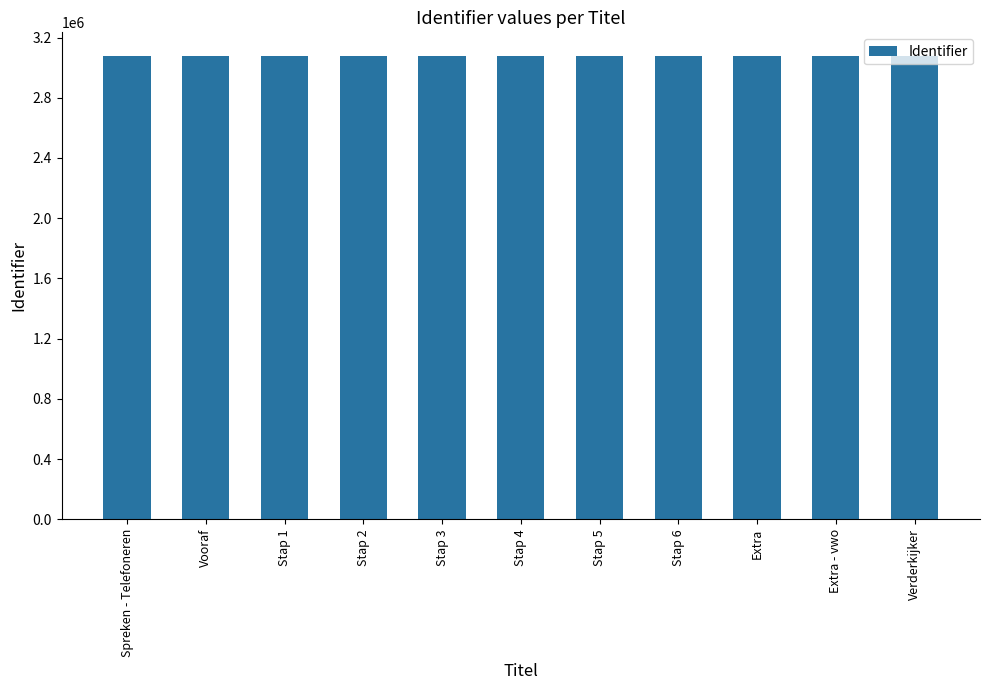

Is it true that the value at Spreken - Telefoneren is 3080510?

True